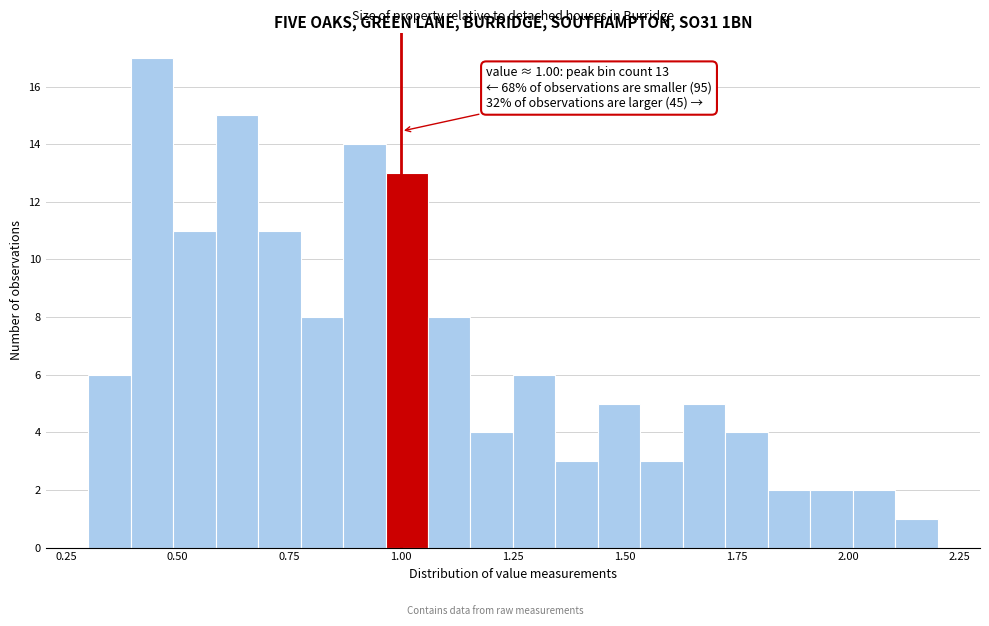

Around what value on the x-axis is the tallest bar? Give the approximate position of its centre, as read against the axis.

0.45